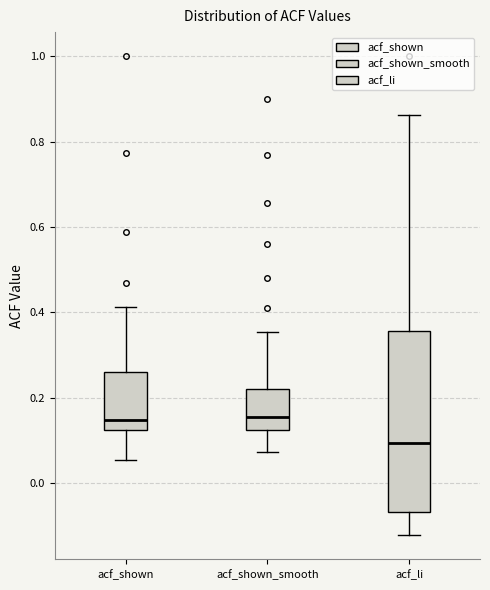

Where is the lower edge of the box for acf_li on the y-axis? The values are not printed on the chart, so give them approximately, as read against the axis.

-0.06